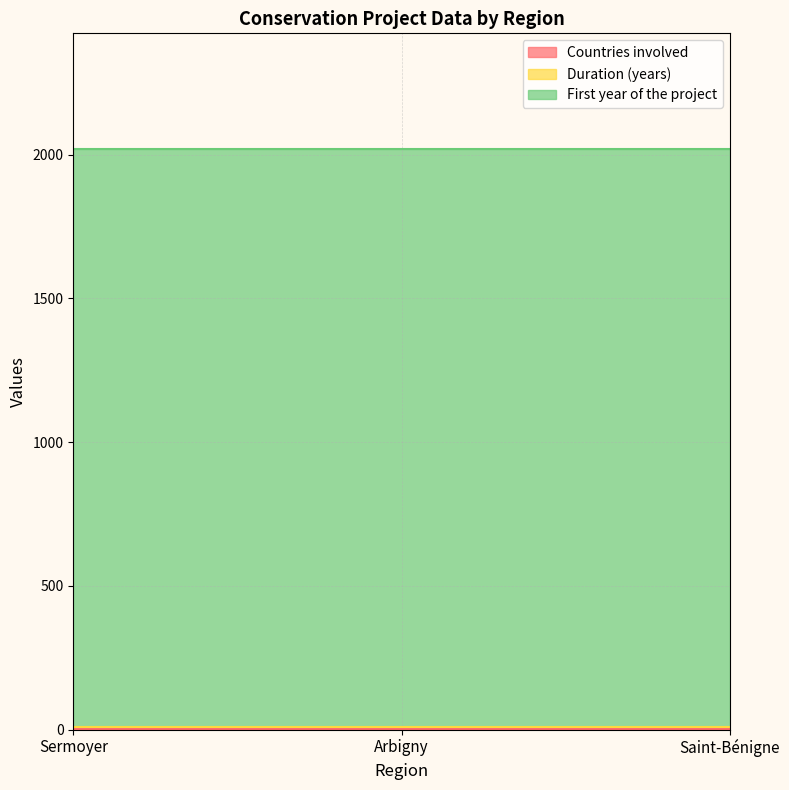

What are all the series names shown in the legend?

Countries involved, Duration (years), First year of the project